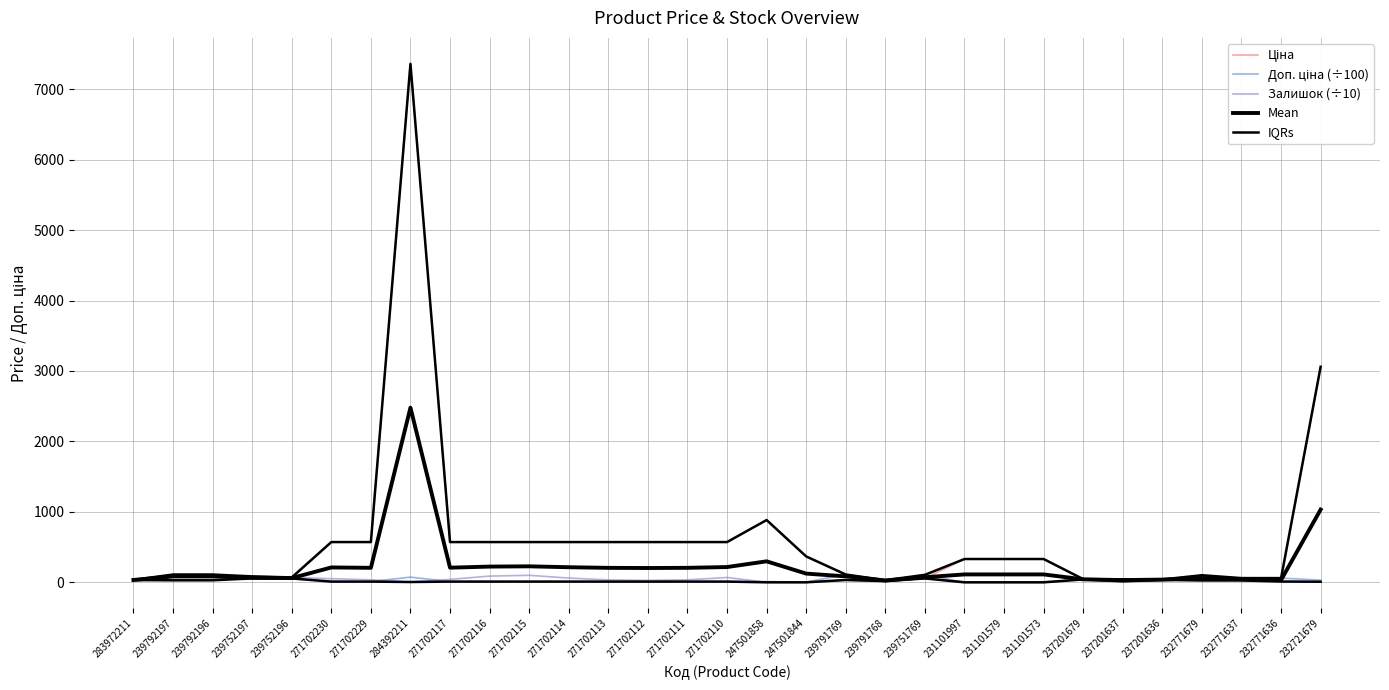

What is the sum of the Доп. ціна (÷100) values at 232771679 and 271702112?

70.6